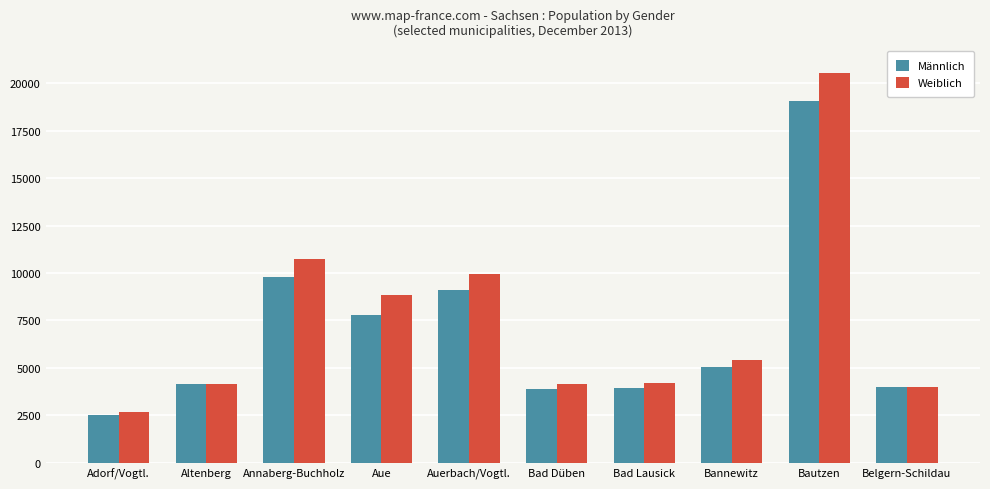

Rank the series by their maximum value, from lowest to highest.

Männlich, Weiblich